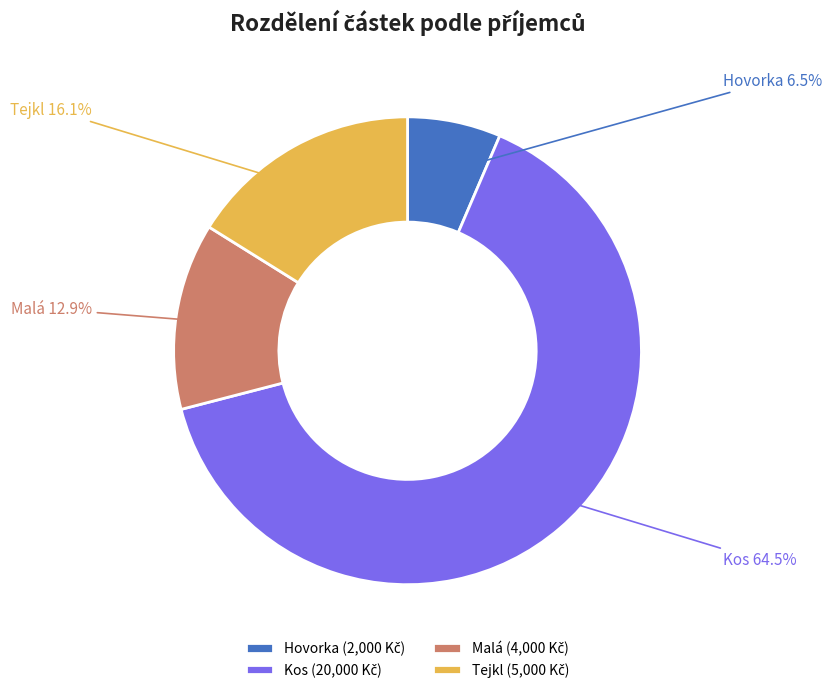

Rank the categories by value from highest to lowest.

Kos, Tejkl, Malá, Hovorka